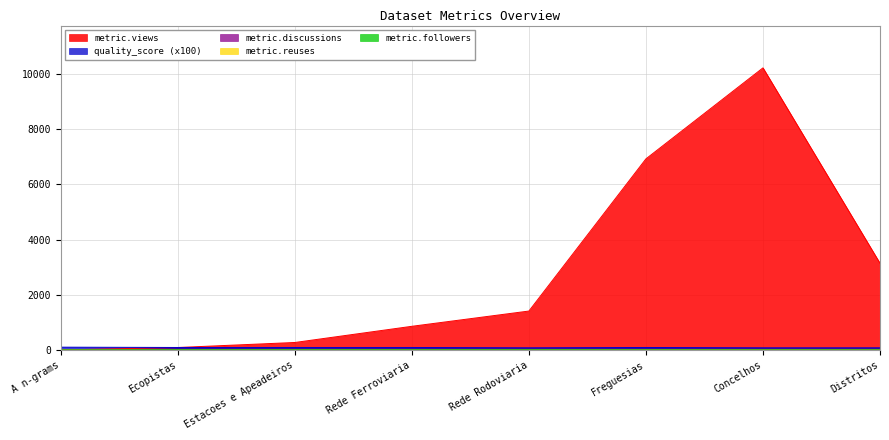

How many series are shown in this chart?

5